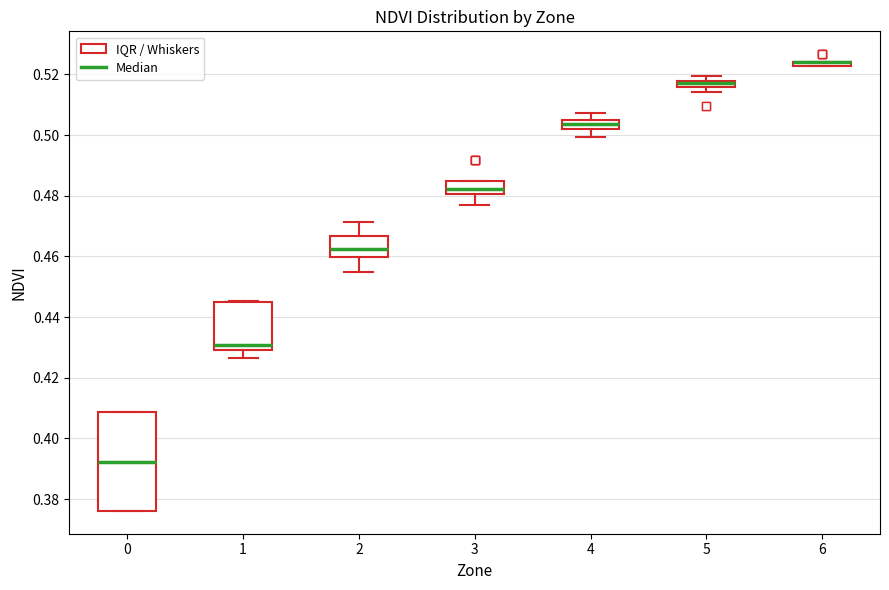

Where is the upper edge of the box at x = 2 on the y-axis? The values are not printed on the chart, so give them approximately, as read against the axis.

0.466